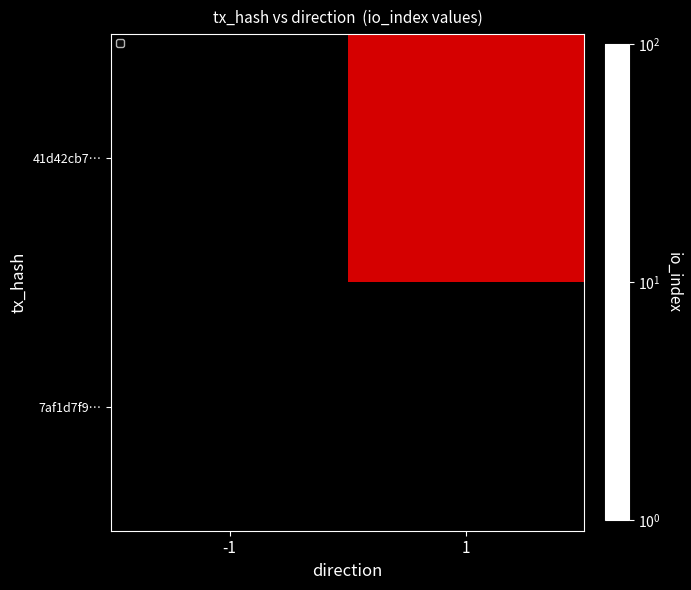

Reading left to right, extract all data points from this chart.

7af1d7f9…: -1=0.0	1=0.1
41d42cb7…: -1=0.1	1=70.0